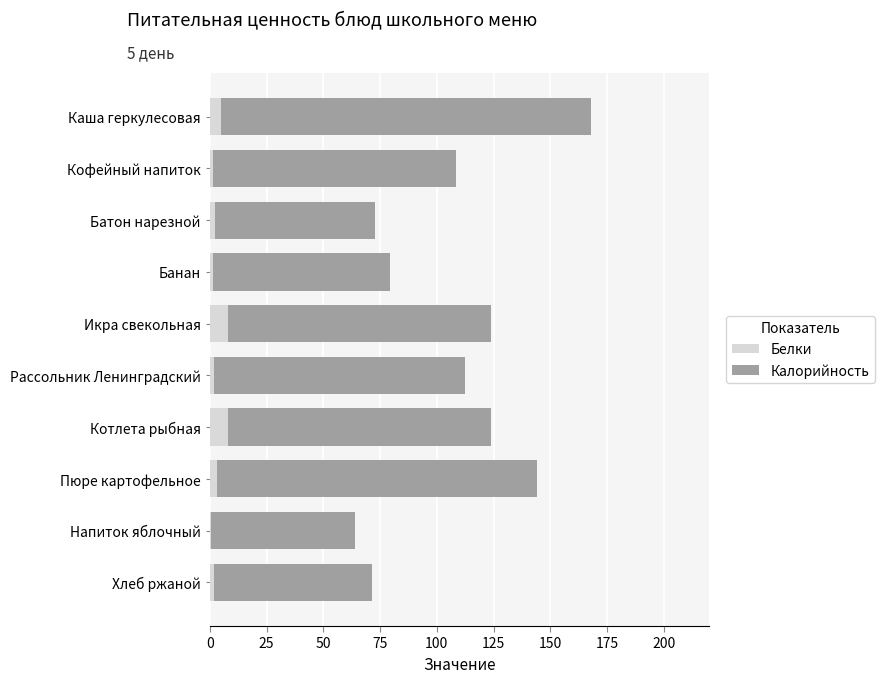

What is the sum of all Белки values?

33.3